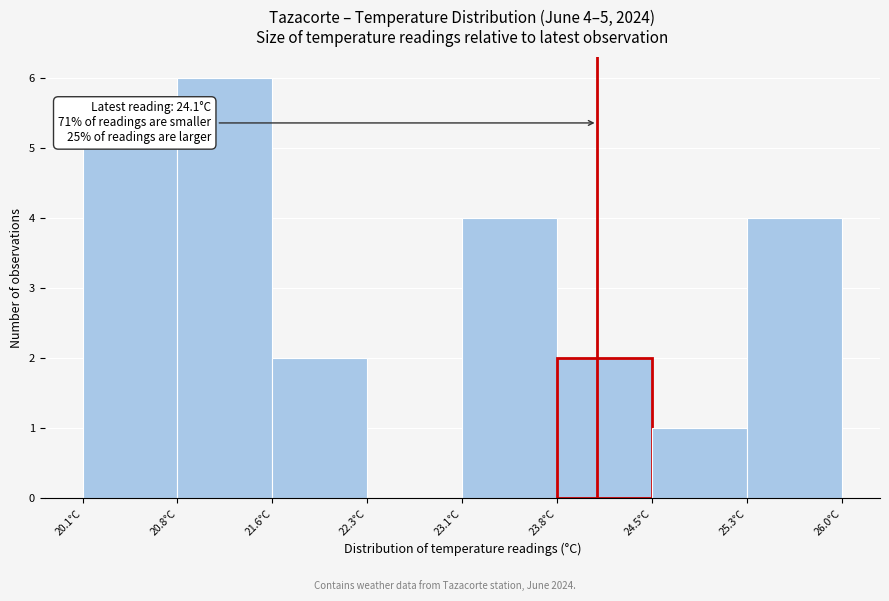

Which range on the x-axis has the tallest bar?

20.8 to 21.6